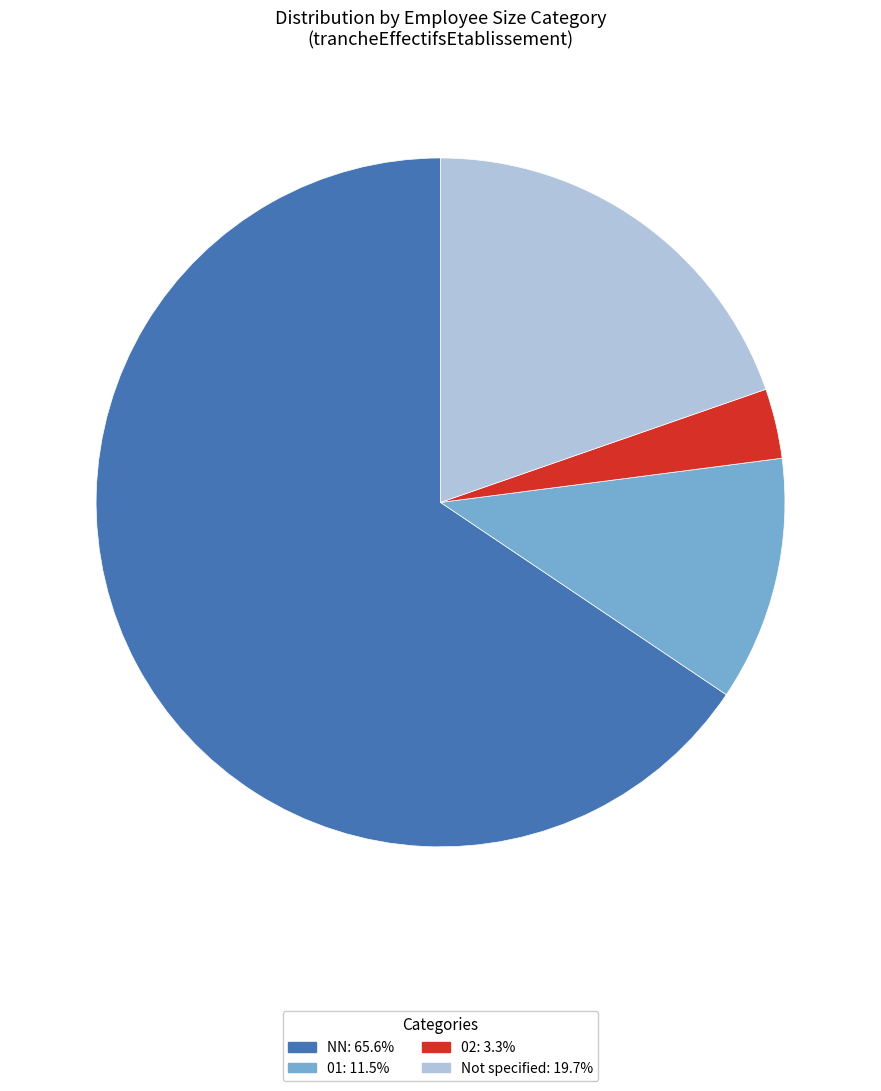

How many segments does this pie chart have?

4